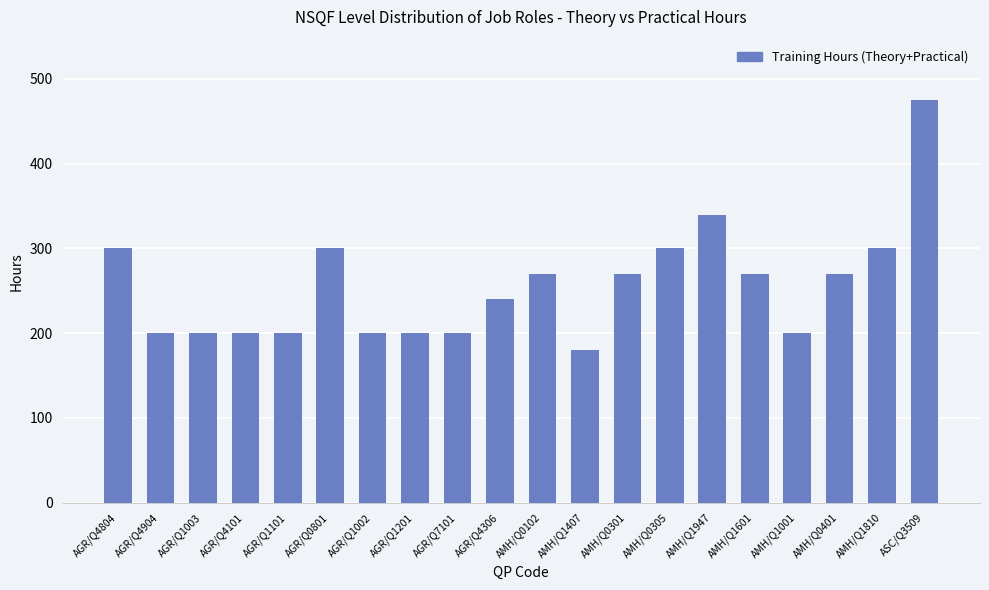

Are the bars grouped side by side (vs. stacked)?

No